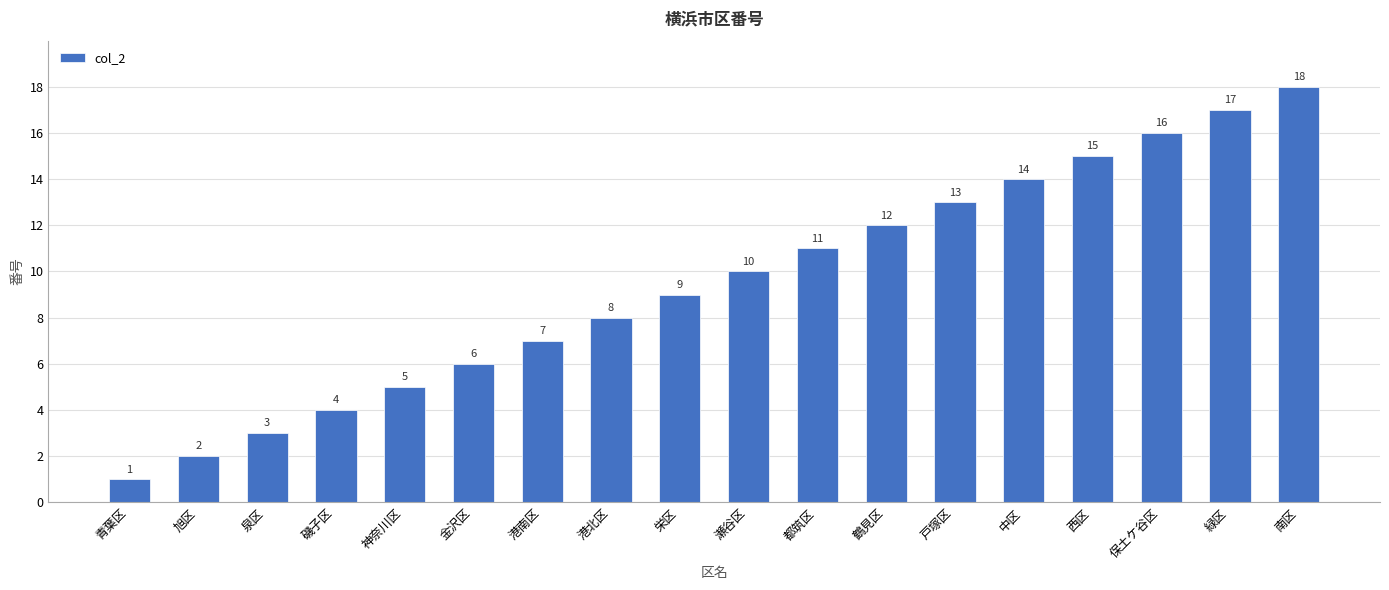

Rank the categories by value from lowest to highest.

青葉区, 旭区, 泉区, 磯子区, 神奈川区, 金沢区, 港南区, 港北区, 栄区, 瀬谷区, 都筑区, 鶴見区, 戸塚区, 中区, 西区, 保土ケ谷区, 緑区, 南区